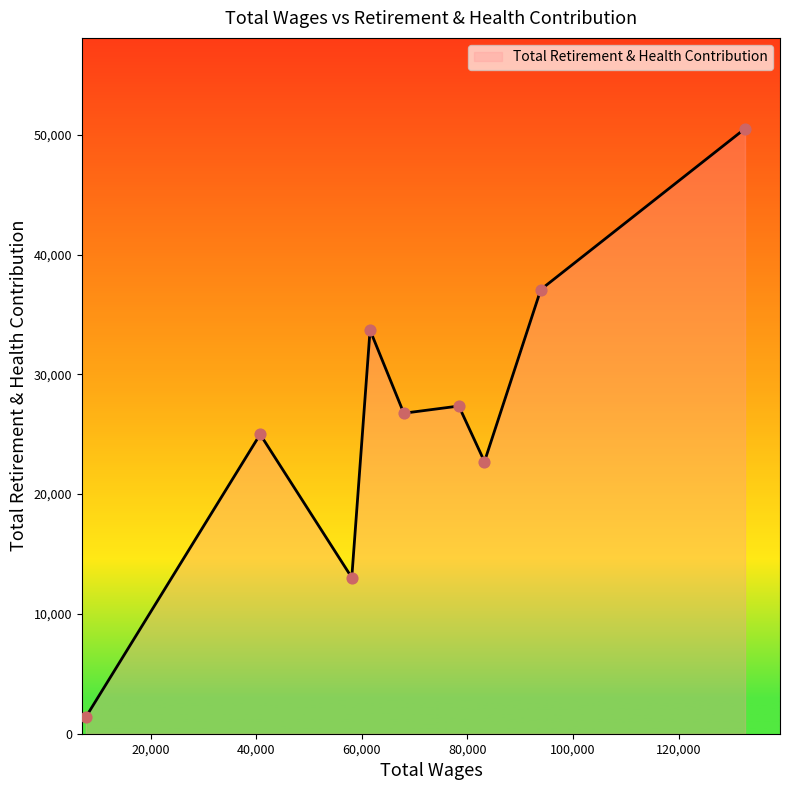

What is the difference between the maximum and minimum values?

49120